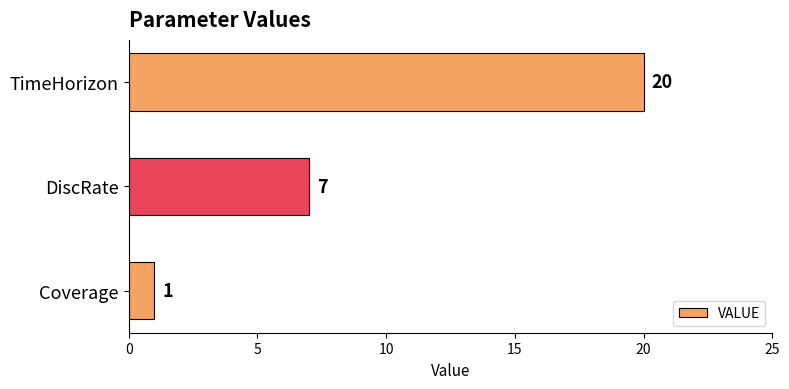

The chart shows a value of 7 at DiscRate. True or false?

True